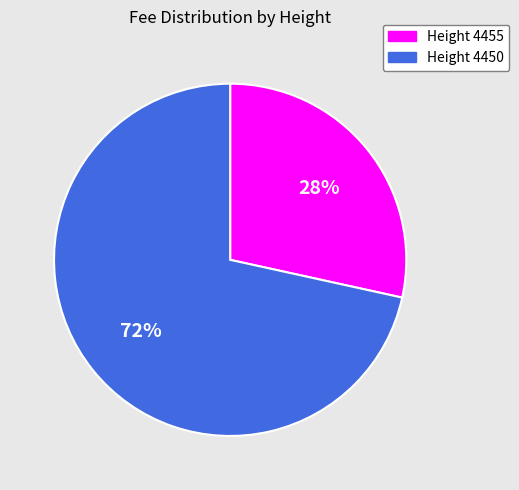

Is there a majority slice in this chart?

Yes